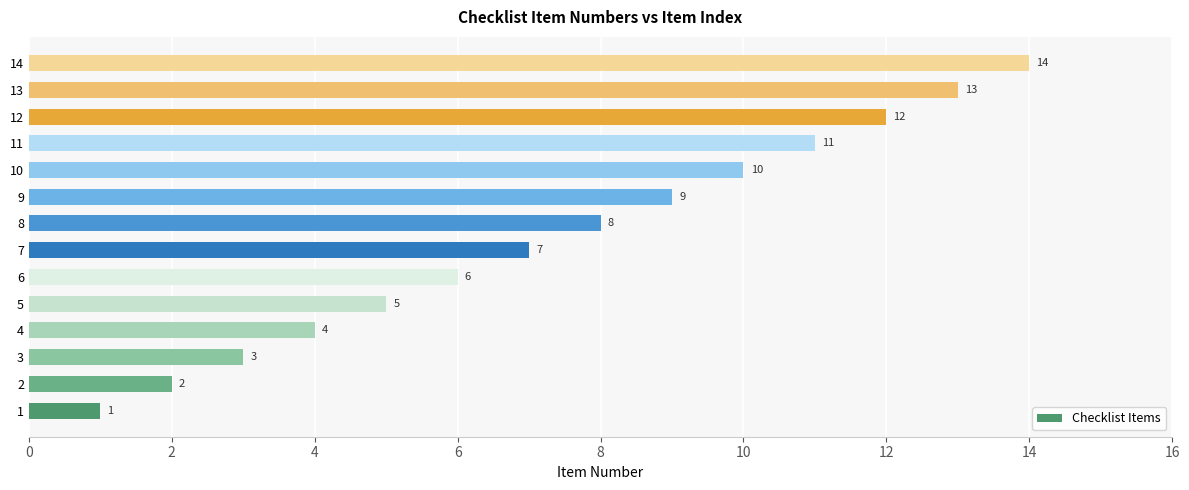

Which label corresponds to the largest value in the chart?

14